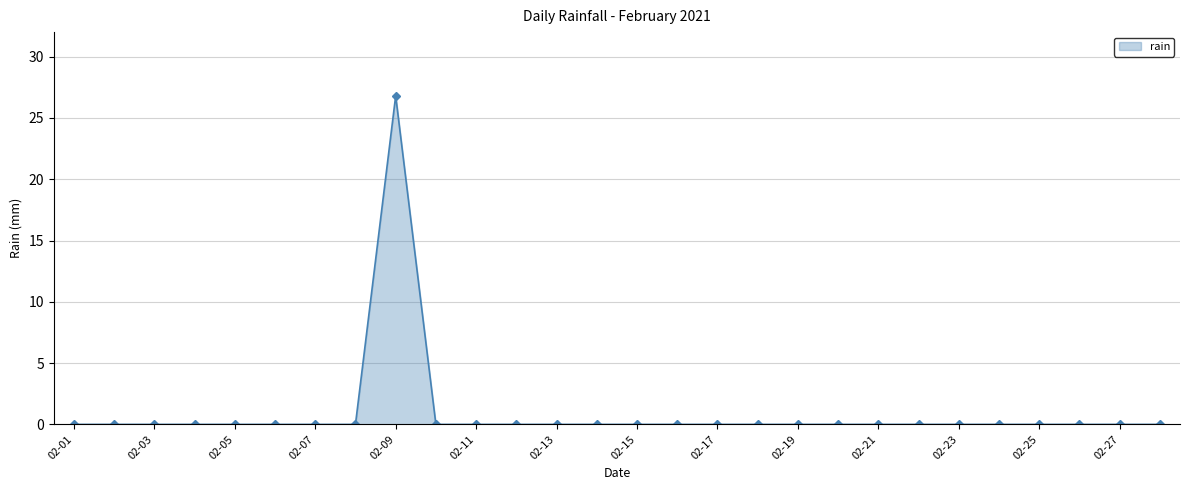

What is the sum of all values?

26.8